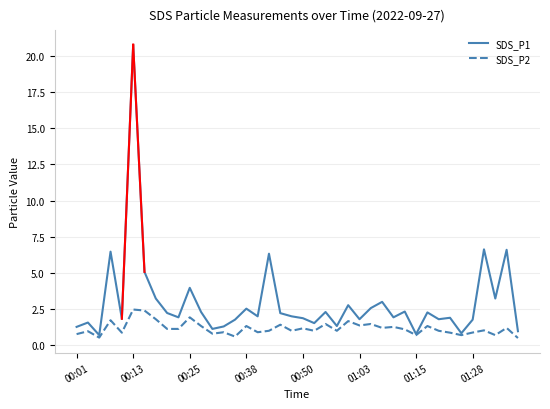

What is the sum of all SDS_P2 values?

46.6